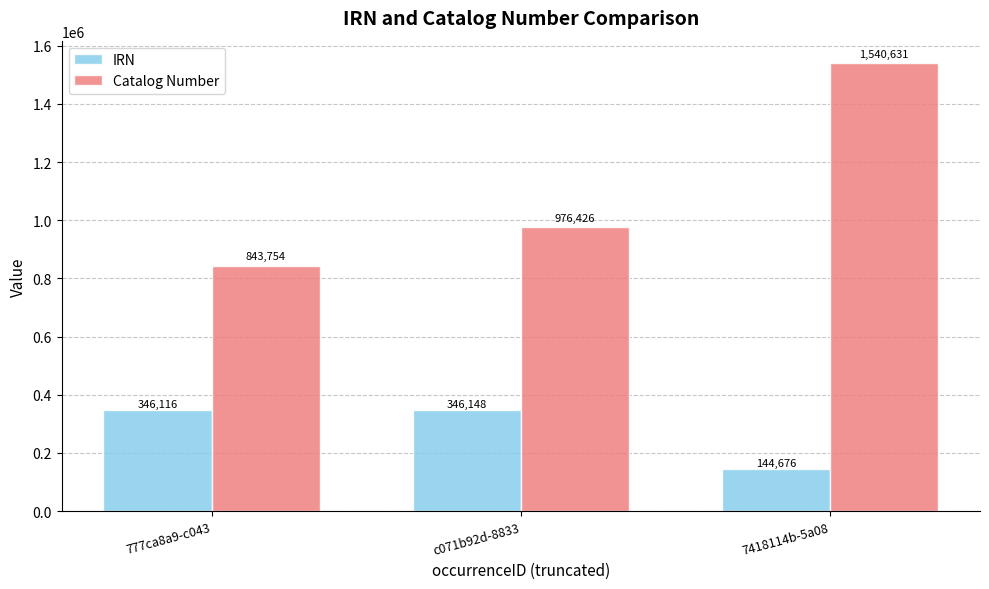

What is the difference between the highest and lowest values at 7418114b-5a08?

1395955